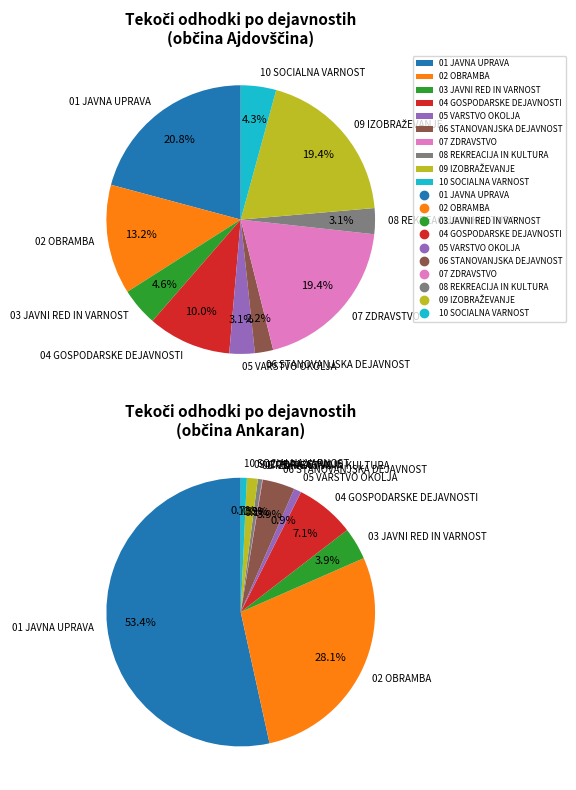

What percentage do 06 STANOVANJSKA DEJAVNOST and 02 OBRAMBA together represent?

15.4%